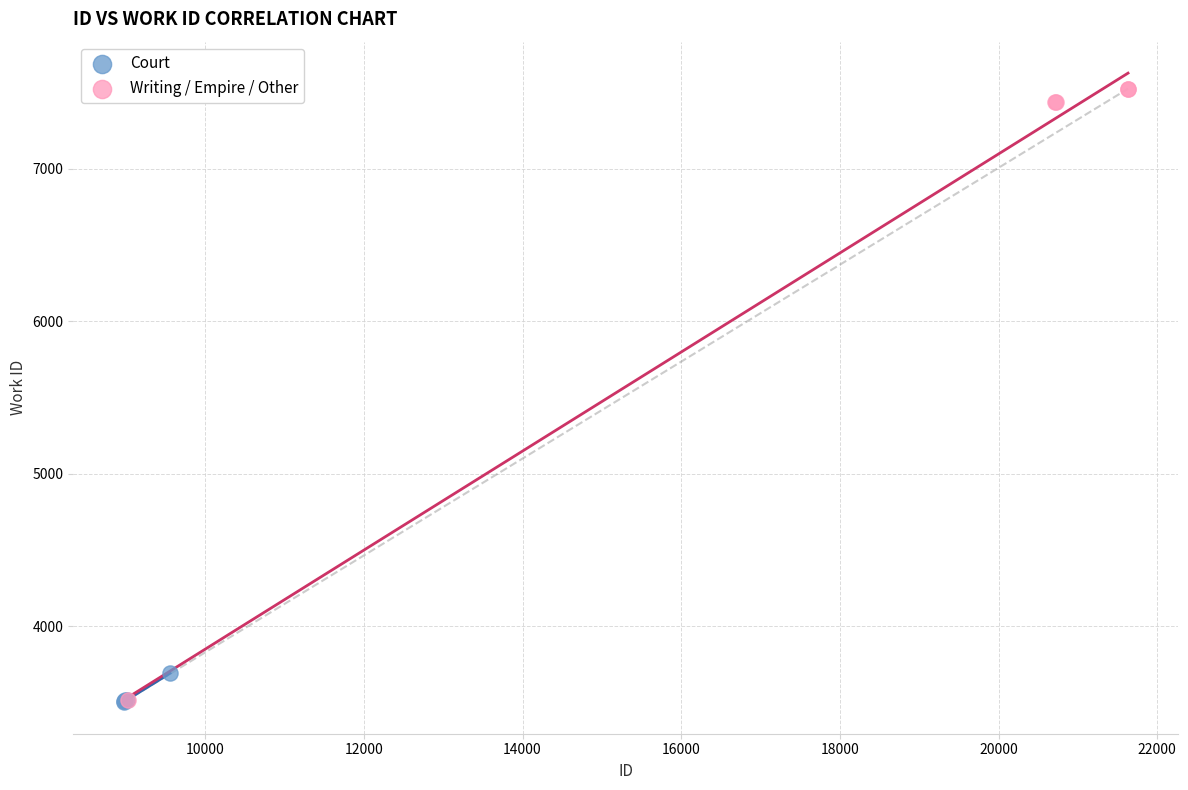

What are all the series names shown in the legend?

Court, Writing / Empire / Other